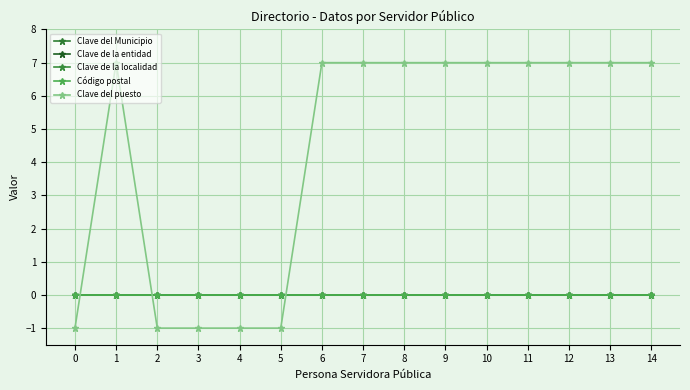

Is it true that Clave del Municipio equals 0 at 10?

True